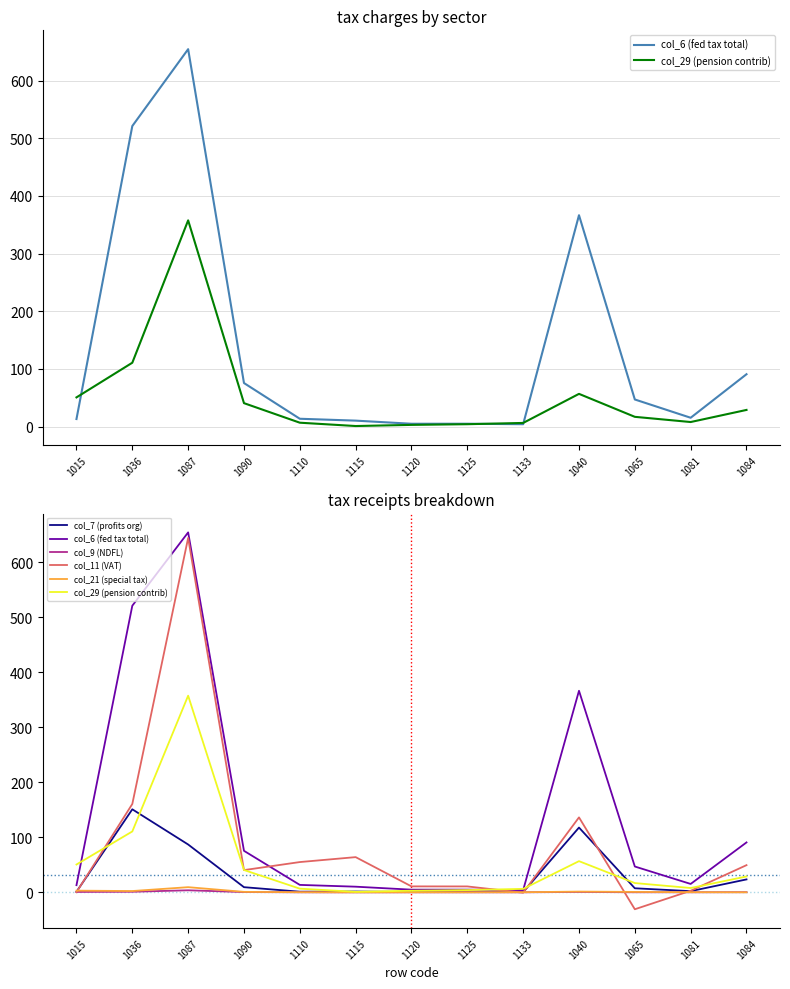

Which series changed the most between 1087 and 1081?

col_11 (VAT)